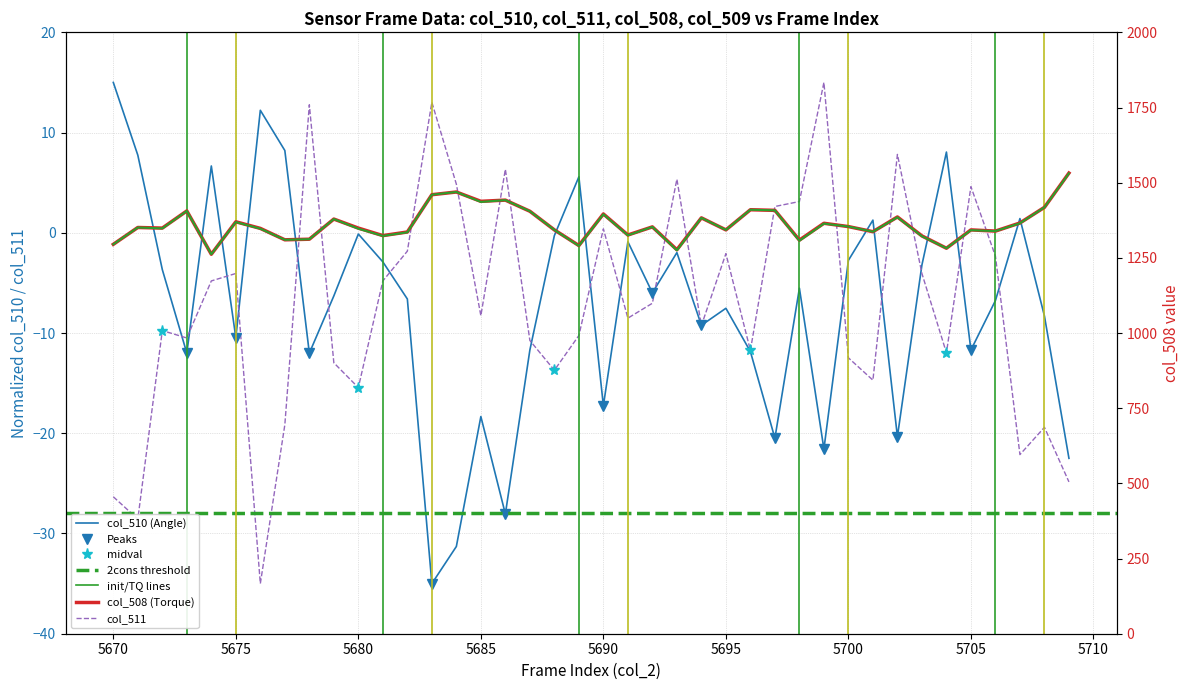

Is this an area chart (filled region under the line)?

No